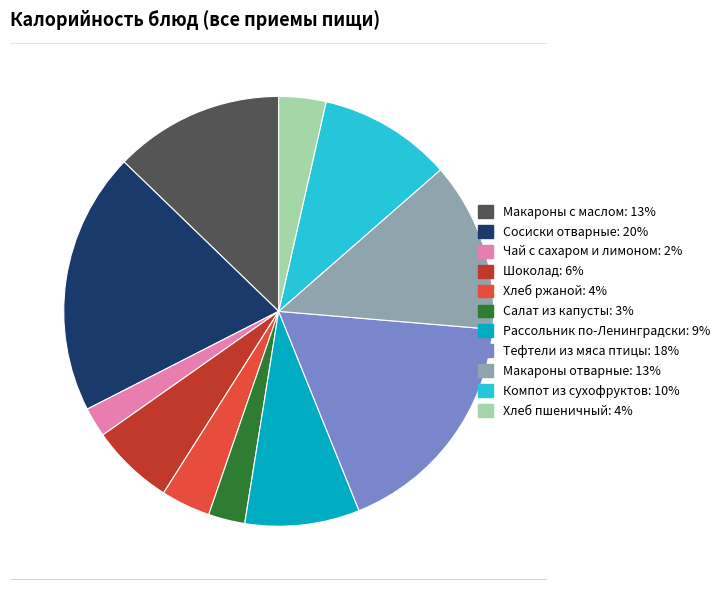

How many slices are in this pie chart?

11